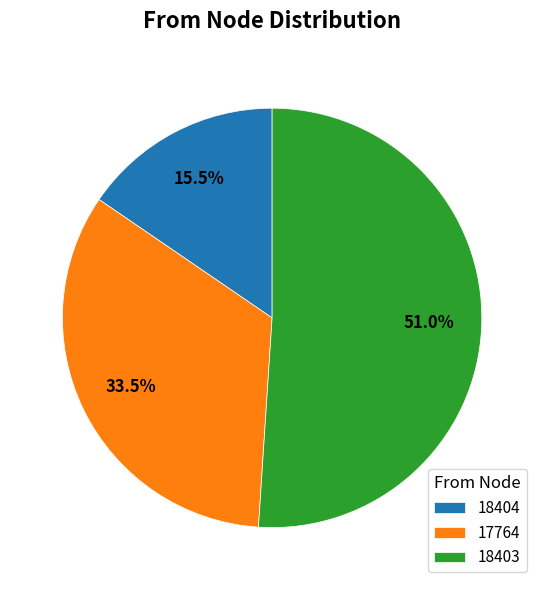

Which category has the biggest portion of the pie?

18403